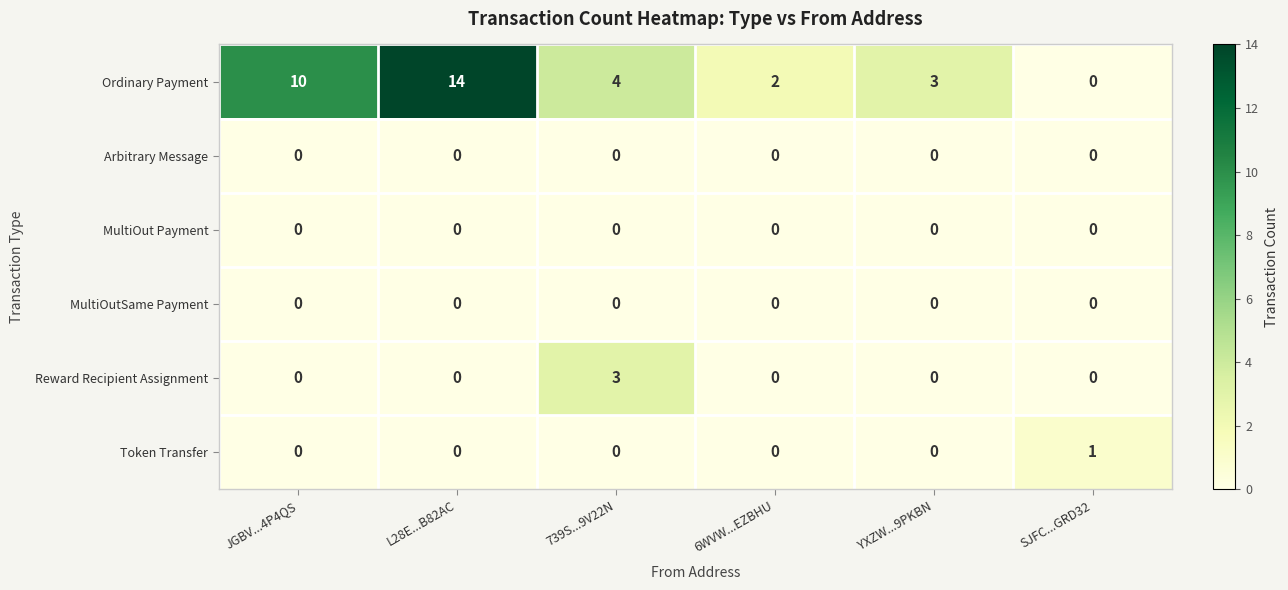

How many series are shown in this chart?

6